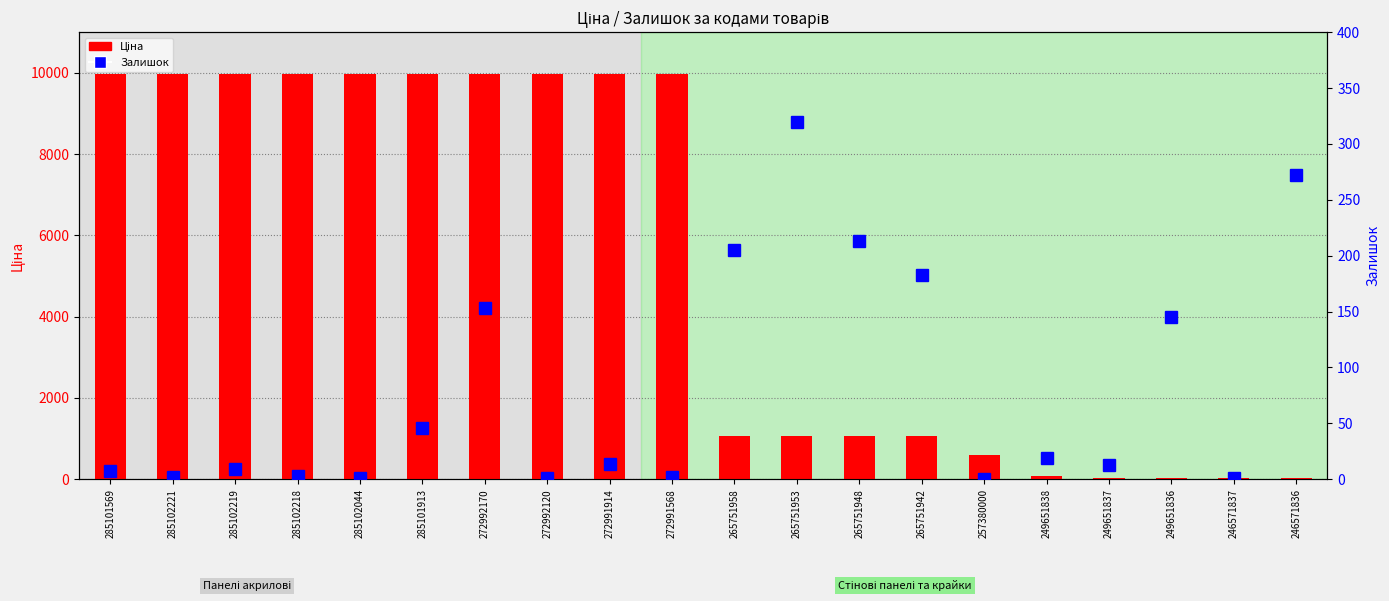

How many series are shown in this chart?

2